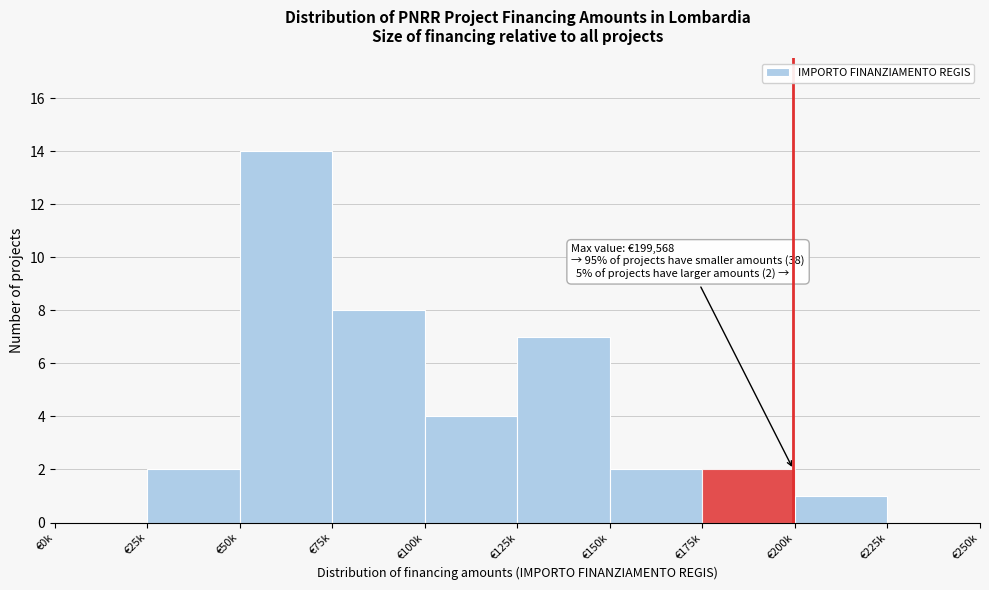

Reading left to right, extract all data points from this chart.

€0k=0	€25k=2	€50k=14	€75k=8	€100k=4	€125k=7	€150k=2	€175k=2	€200k=1	€225k=0